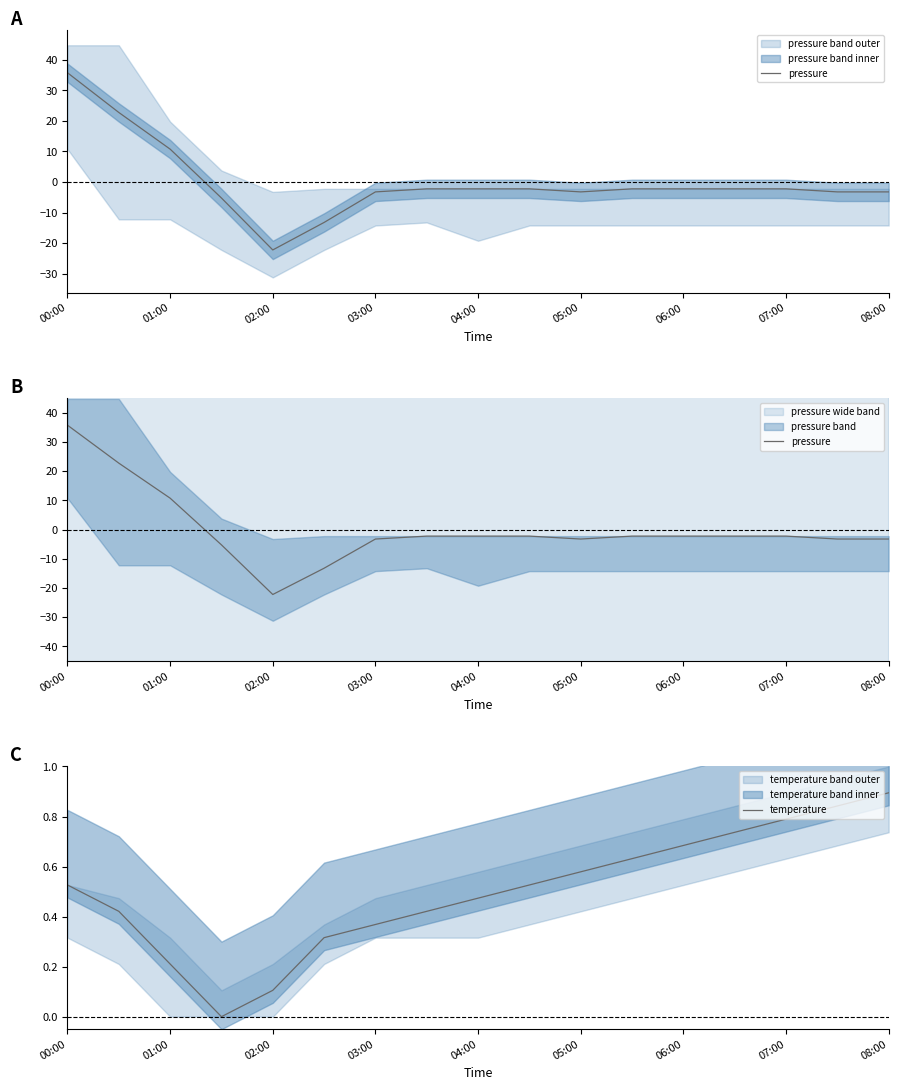

At which category is the sum across all series the highest?

00:00